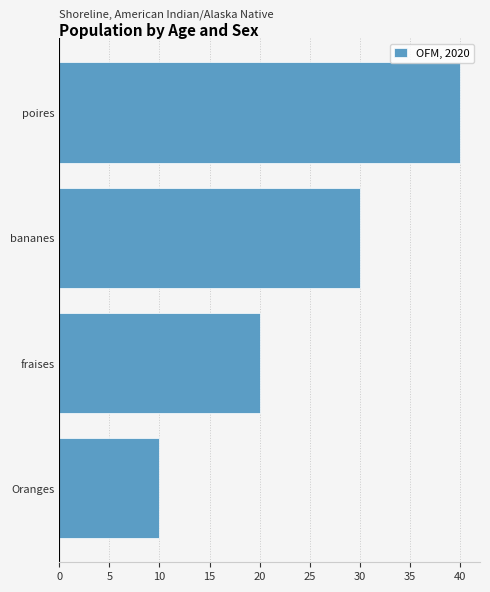

How many distinct data groups are displayed?

1